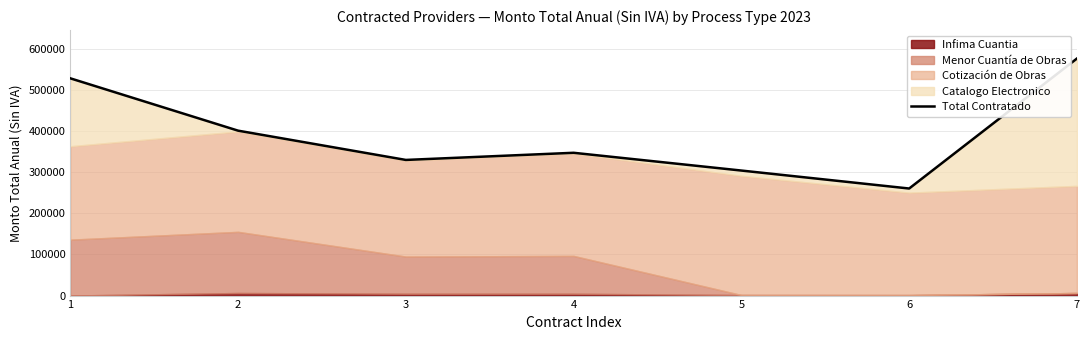

What is the sum of all values?

2747010.8